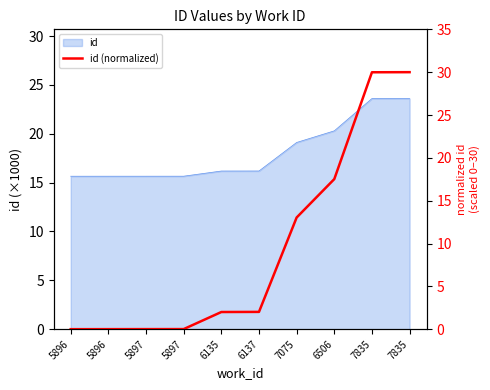

Reading left to right, transcribe all the data shown in this chart.

5896=0.0	5896=0.0	5897=0.0	5897=0.0	6135=2.0	6137=2.0	7075=13.0	6506=17.5	7835=30.0	7835=30.0